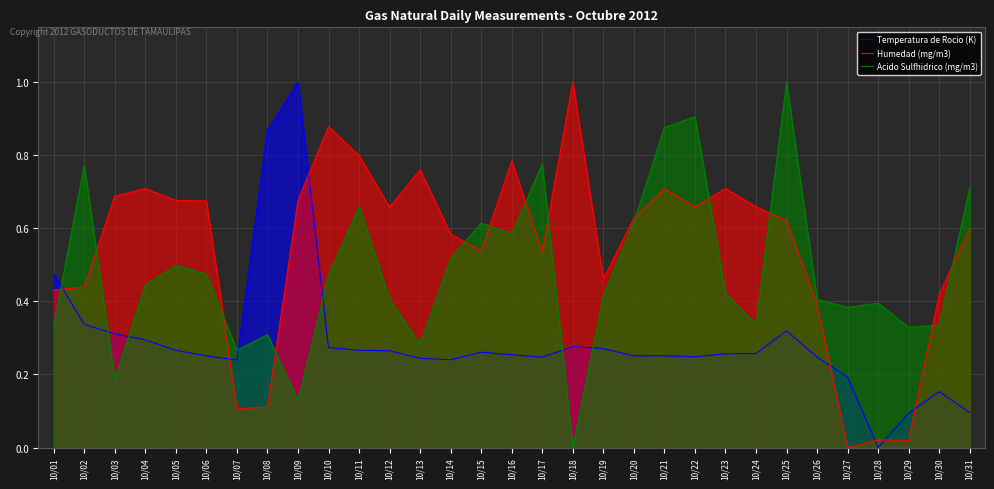

True or false: Temperatura de Rocio (K) and Acido Sulfhidrico (mg/m3) intersect in this chart.

True